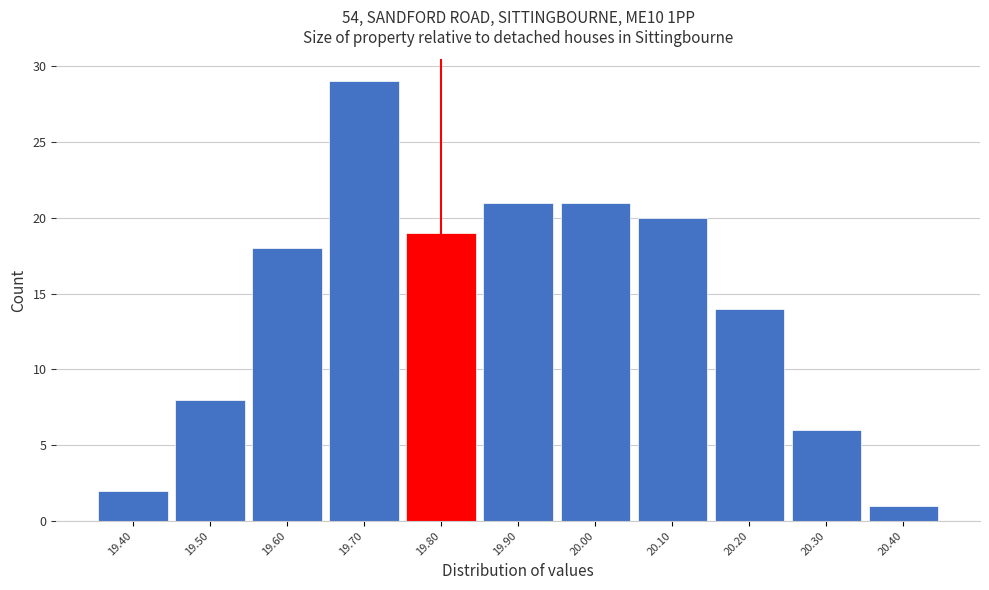

What is the height of the bar covering 19.35 to 19.45 on the x-axis? The values are not printed on the chart, so give them approximately, as read against the axis.

2